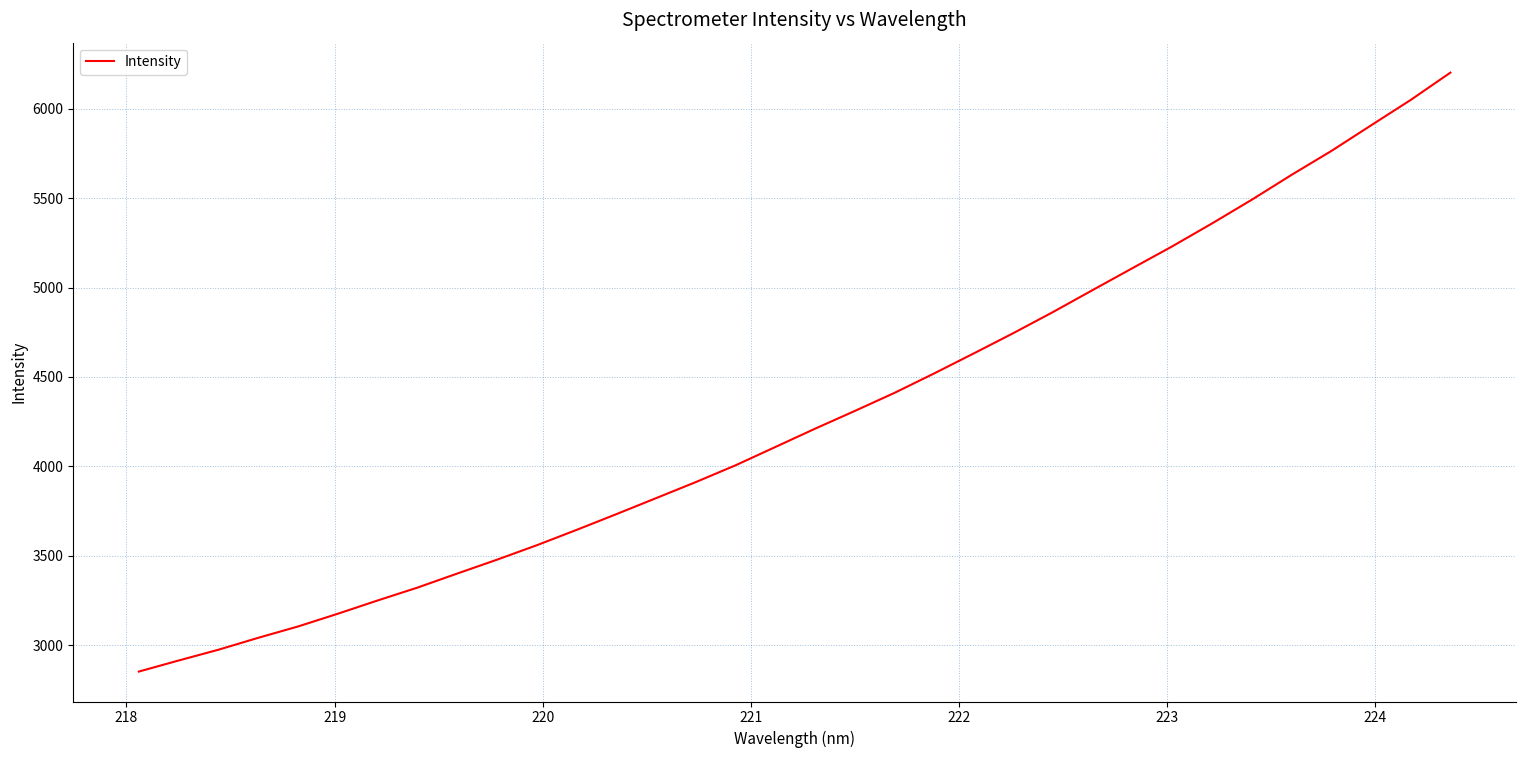

What is the greatest value displayed?

6202.2